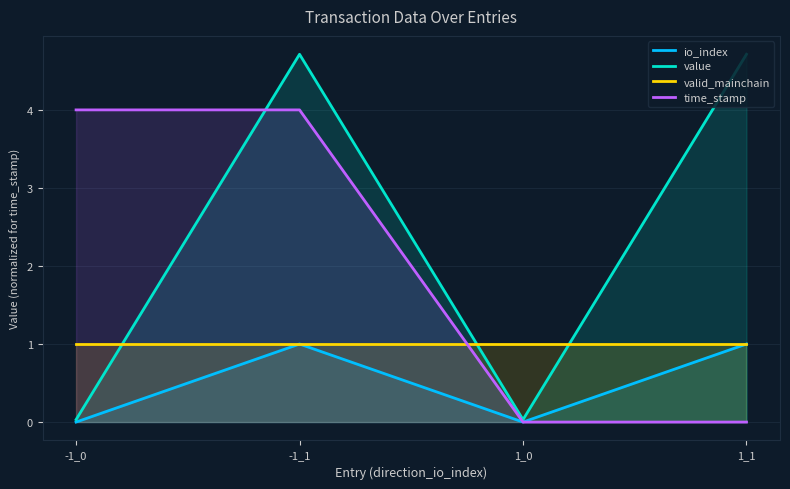

What is the maximum value shown in the chart?

4.7